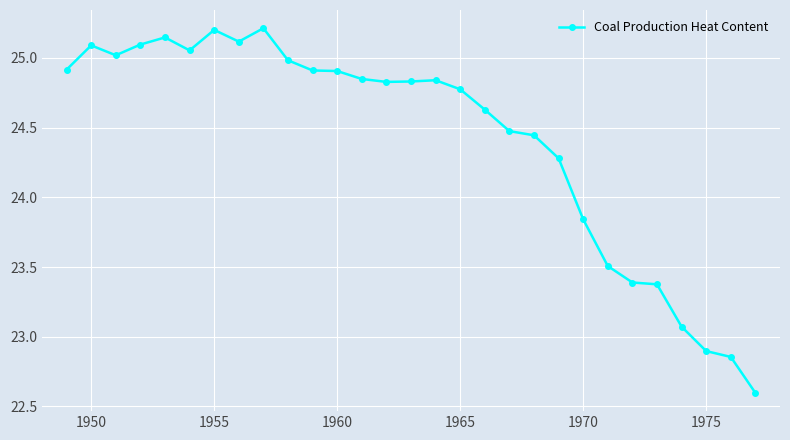

True or false: there are more than 1 points higher than both neighbors.

True